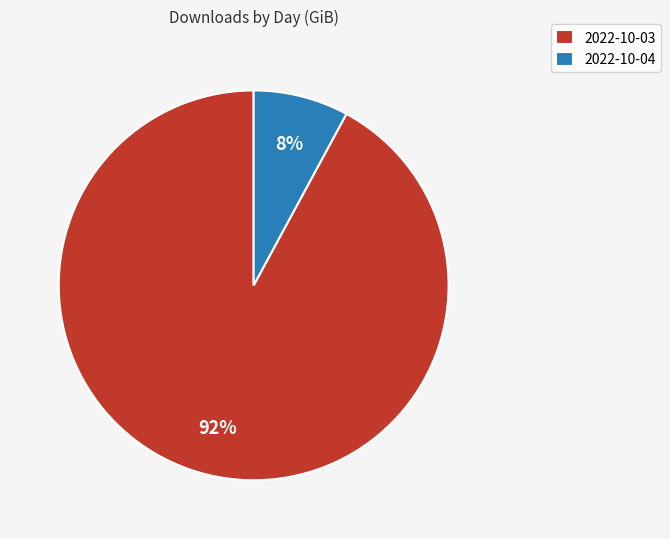

Combined, do 2022-10-04 and 2022-10-03 account for over 50%?

Yes